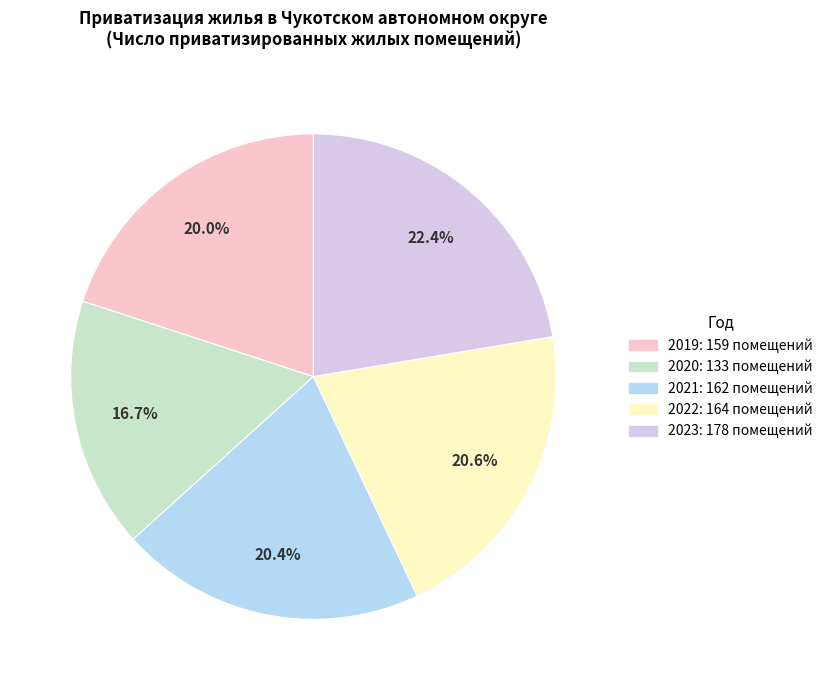

What is the smallest slice in the pie chart?

2020